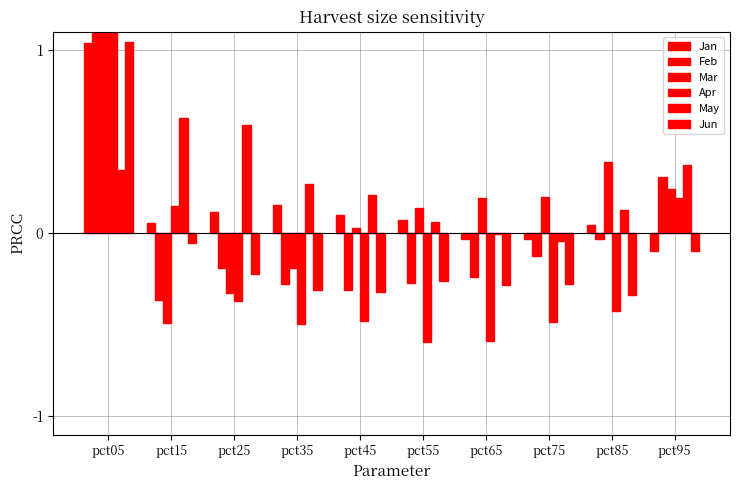

Does the chart contain stacked bars?

No